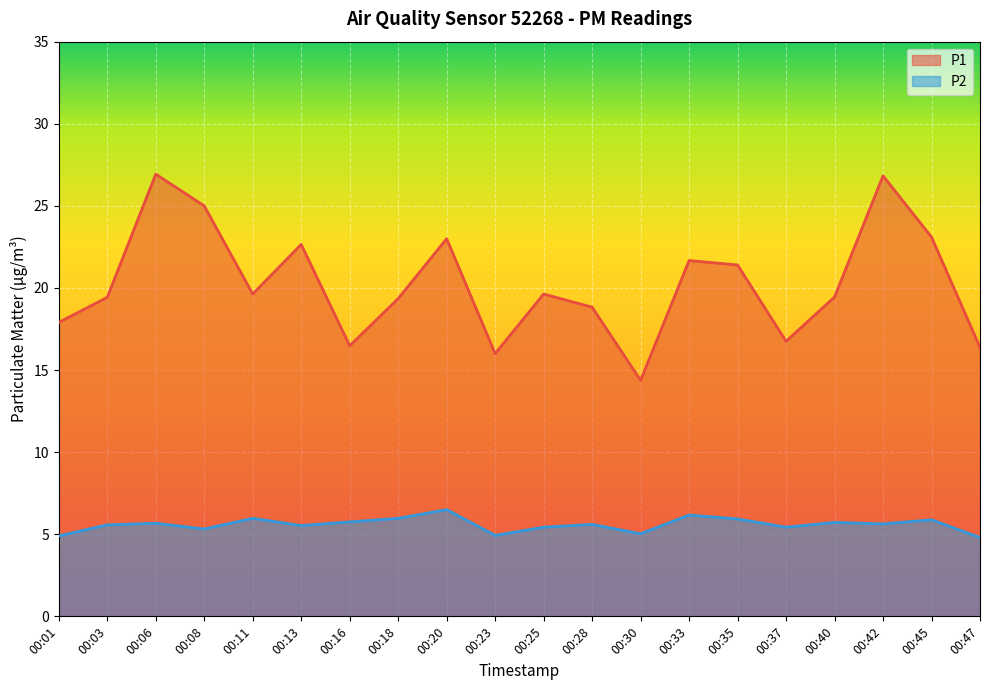

How many lines are shown in the chart?

2